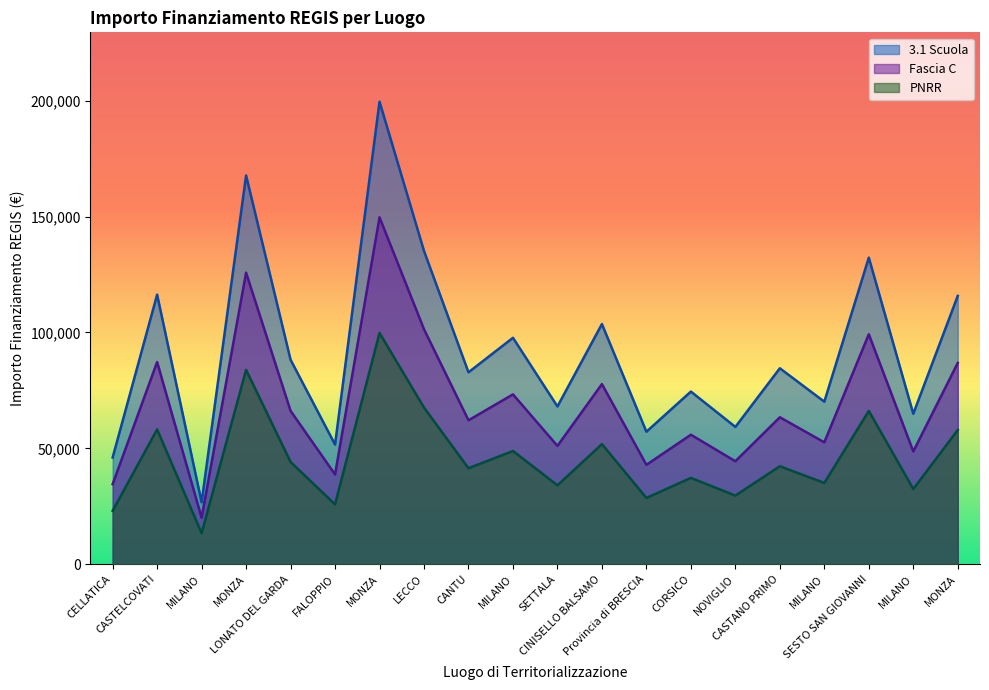

True or false: 3.1 Scuola and Fascia C intersect in this chart.

False